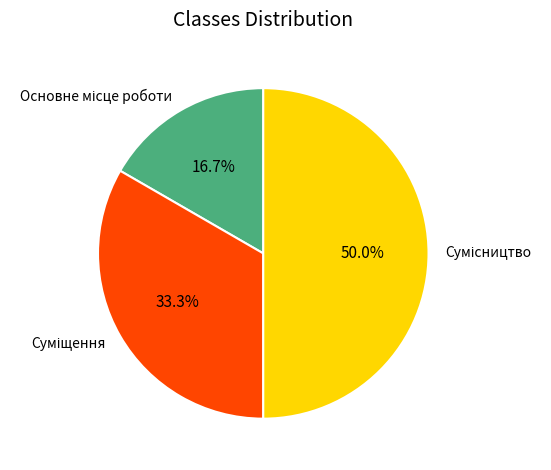

How many slices are in this pie chart?

3